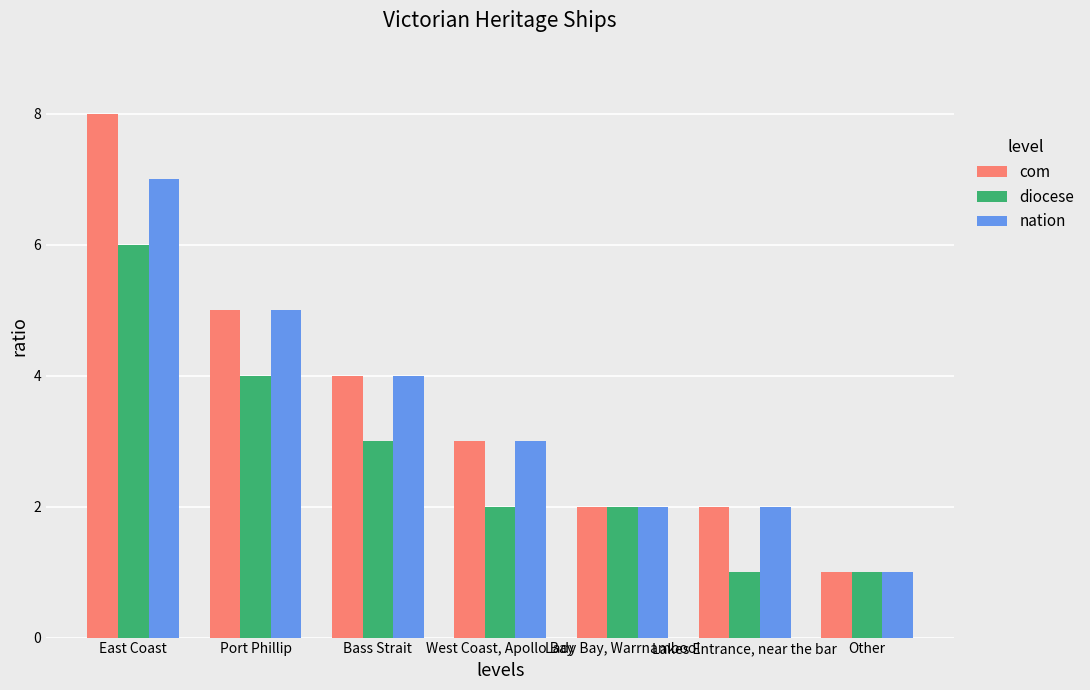

Is it true that com equals 8 at East Coast?

True